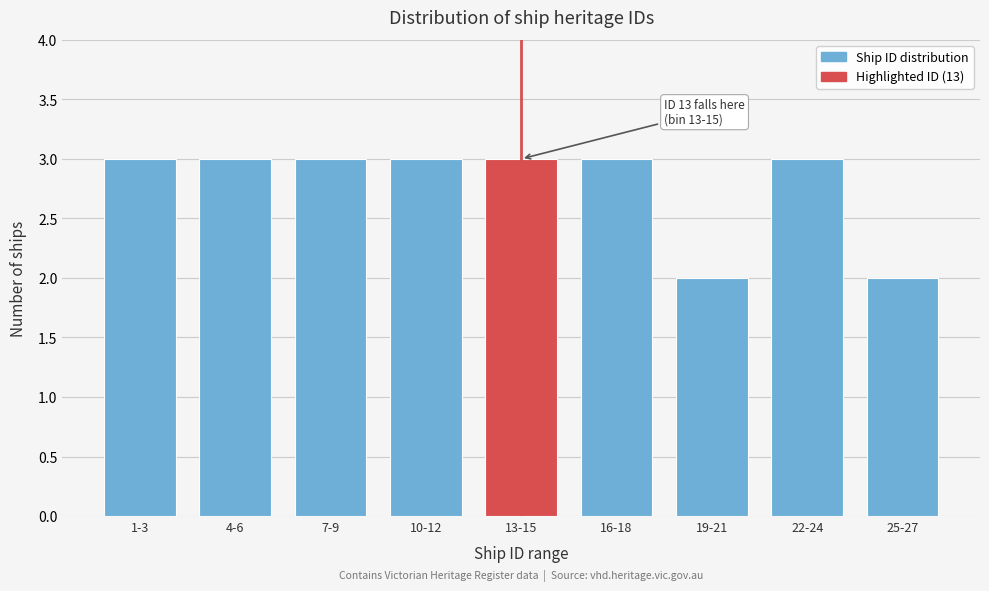

Reading right to left, list all the values displayed in this chart.

2	3	2	3	3	3	3	3	3